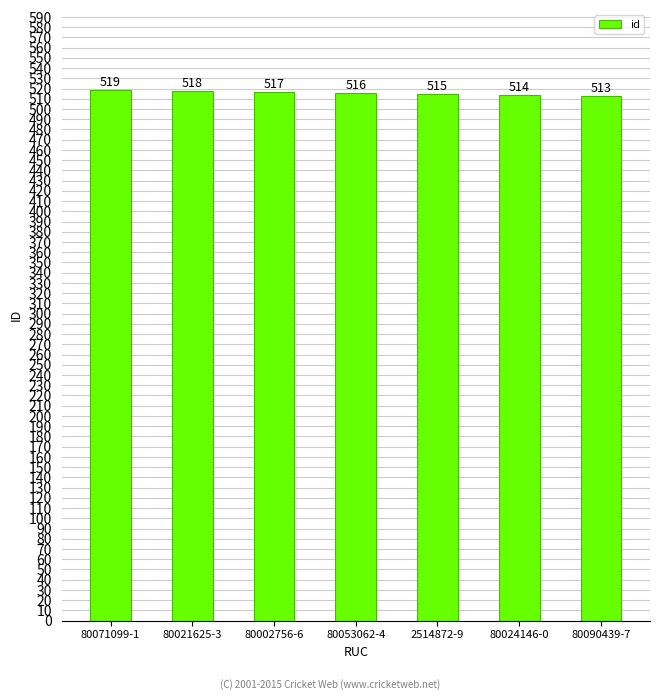

Does the chart contain stacked bars?

No